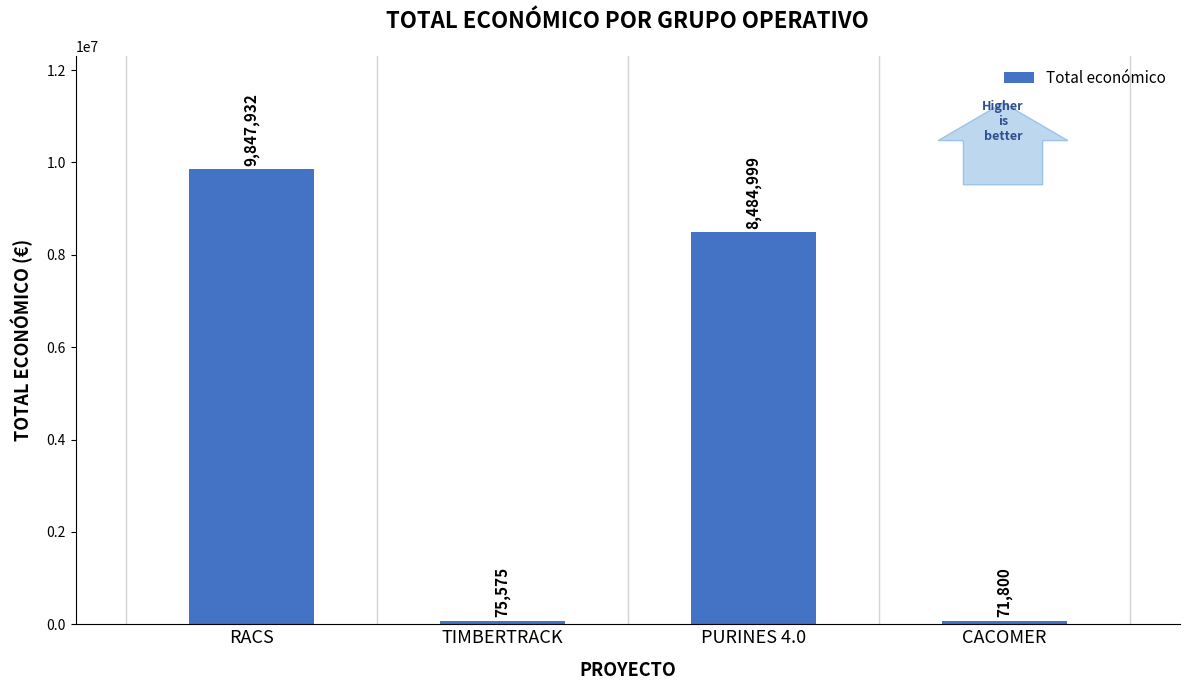

Approximately how many times larger is the value at RACS compared to PURINES 4.0?

1.2